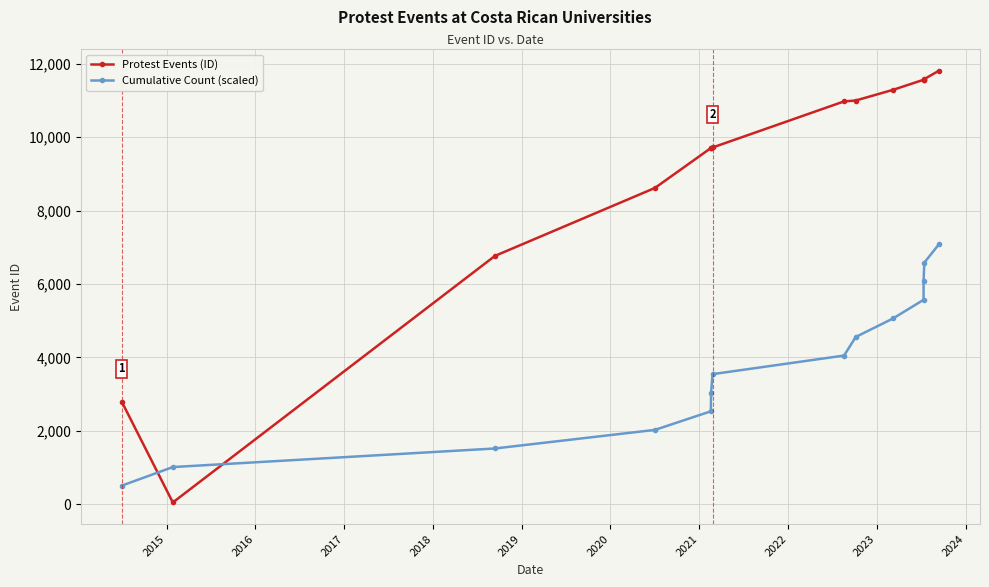

Which series has the largest total across all categories?

Protest Events (ID)